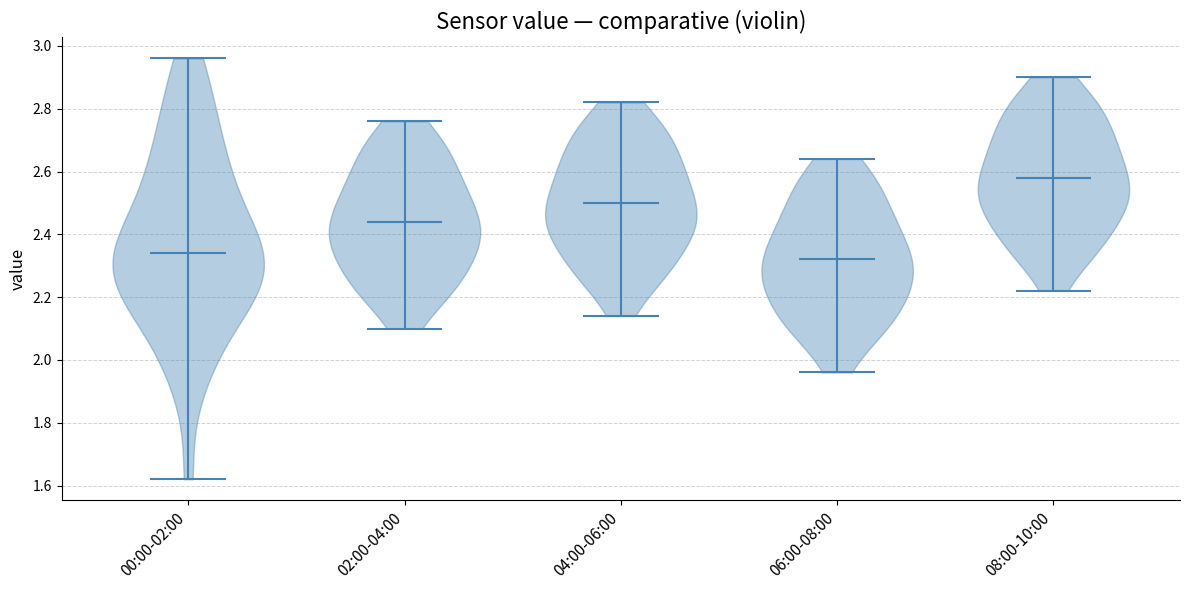

Reading left to right, read every violin against the y-axis: where its median line is, and the lowest and highest points it reaches. The values are not printed on the chart, so give them approximately, as read against the axis.

00:00-02:00: median line 2.34, lowest point 1.62, highest point 2.96
02:00-04:00: median line 2.44, lowest point 2.10, highest point 2.76
04:00-06:00: median line 2.50, lowest point 2.14, highest point 2.82
06:00-08:00: median line 2.32, lowest point 1.96, highest point 2.64
08:00-10:00: median line 2.58, lowest point 2.22, highest point 2.90